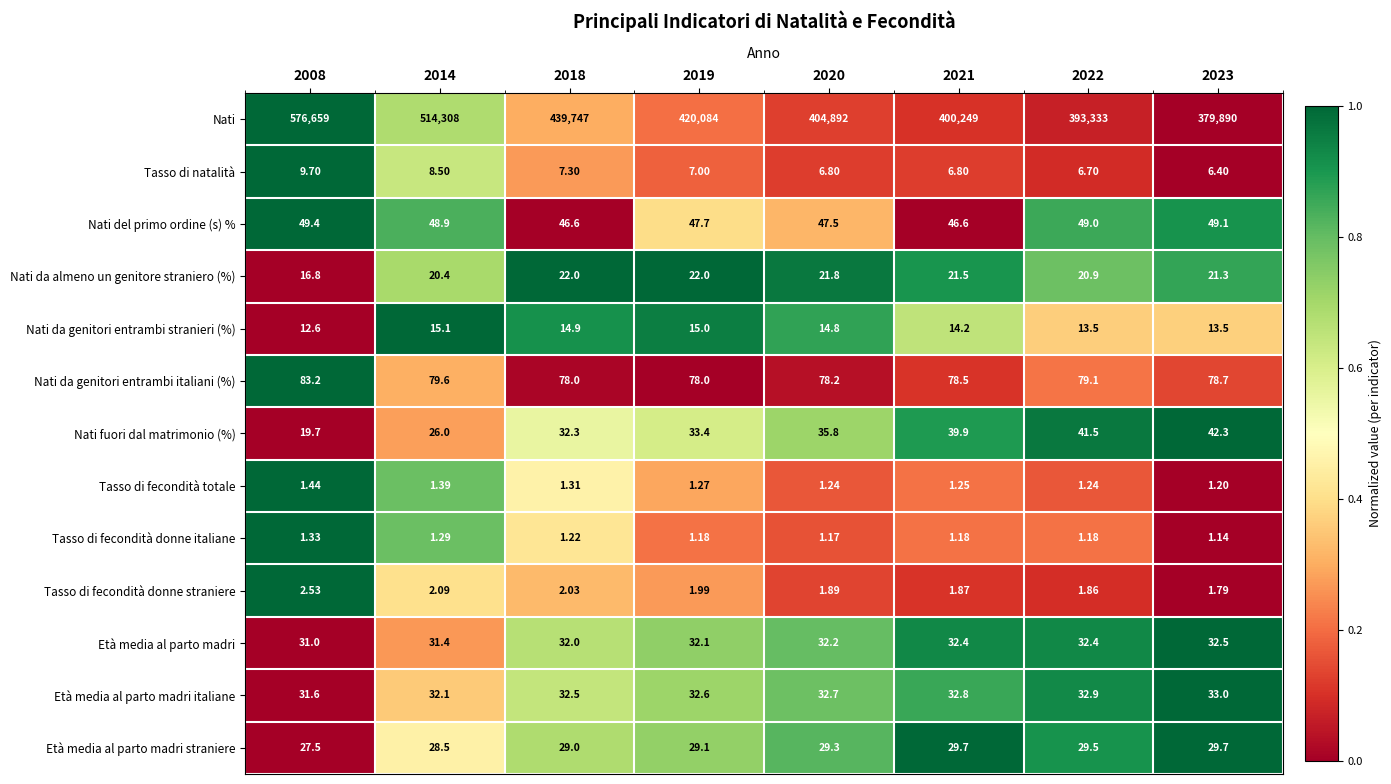

Rank the series by their maximum value, from highest to lowest.

Nati, Nati da genitori entrambi italiani (%), Nati del primo ordine (s) %, Nati fuori dal matrimonio (%), Età media al parto madri italiane, Età media al parto madri, Età media al parto madri straniere, Nati da almeno un genitore straniero (%), Nati da genitori entrambi stranieri (%), Tasso di natalità, Tasso di fecondità donne straniere, Tasso di fecondità totale, Tasso di fecondità donne italiane